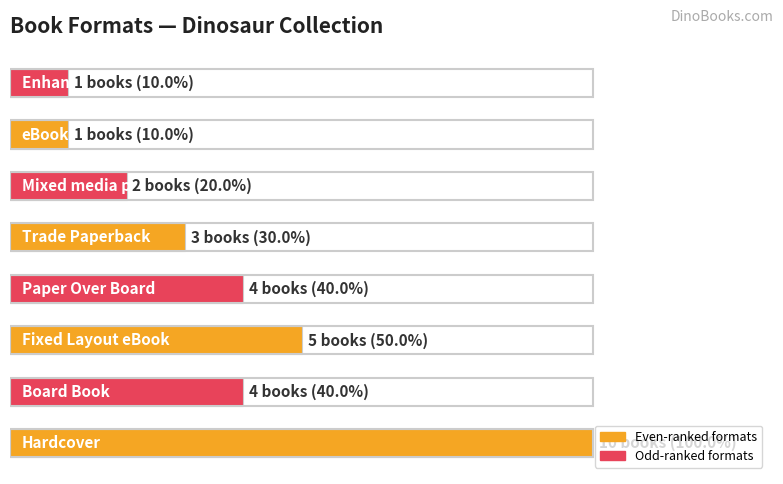

Are the bars horizontal?

Yes